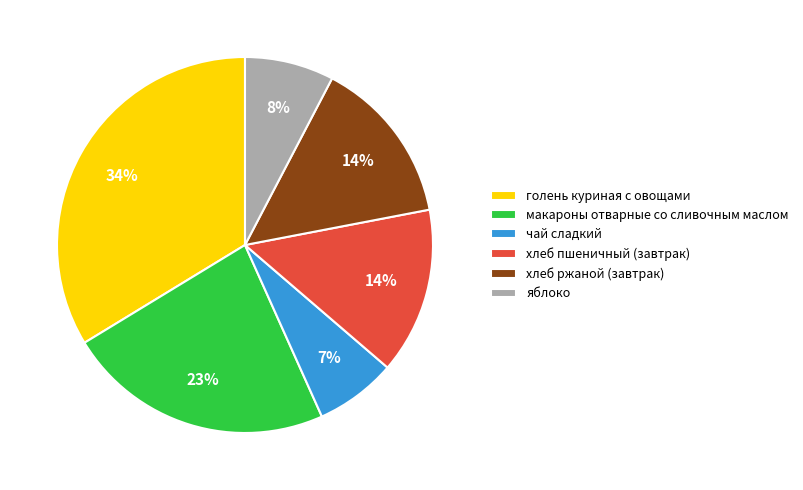

Which has a higher value, чай сладкий or хлеб пшеничный (завтрак)?

хлеб пшеничный (завтрак)